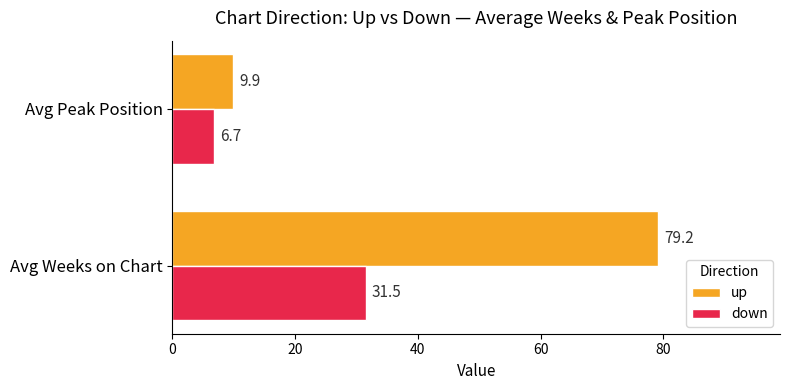

The value of down at Avg Weeks on Chart is 9.5. True or false?

False